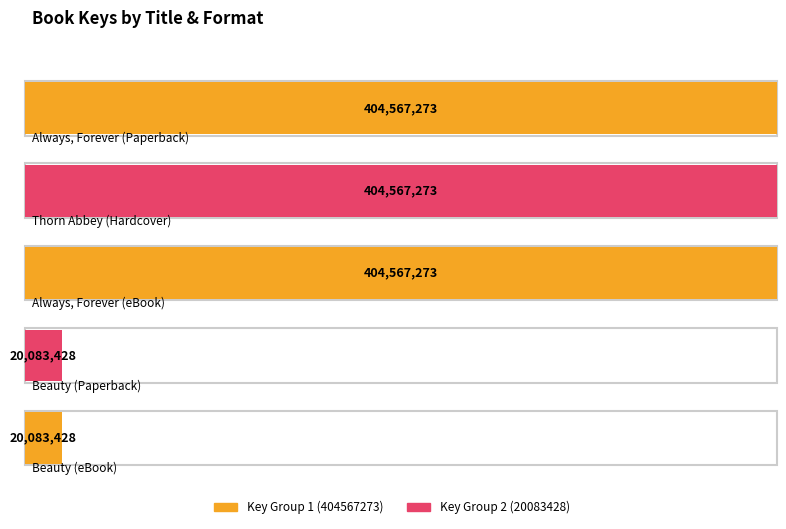

Which category has the lowest value across all series?

Beauty (Paperback)